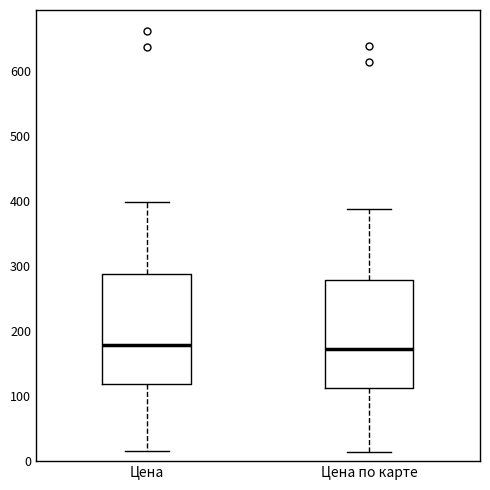

Reading left to right, read every box against the y-axis: the position of its median line, the range the box covers, and the ends of its whiskers. The values are not printed on the chart, so give them approximately, as read against the axis.

Цена: median 180, box 120 to 290, whiskers 20 to 400
Цена по карте: median 170, box 110 to 280, whiskers 10 to 390